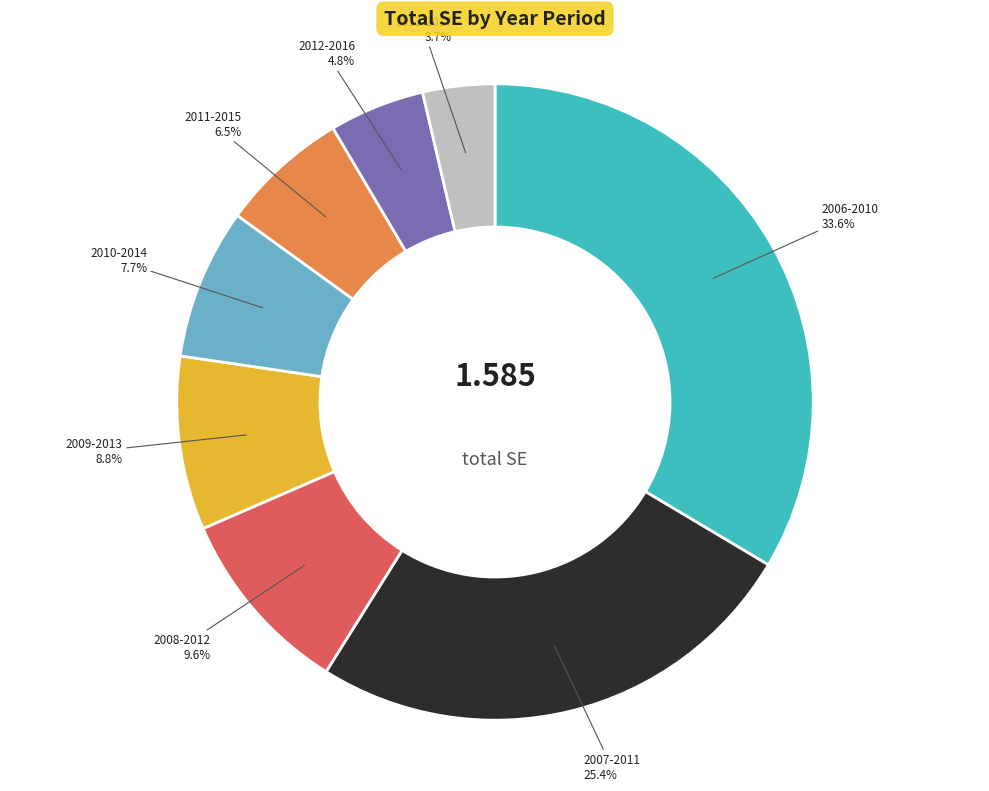

To the nearest percent, what percentage of the pie is 2013-2017?

4%